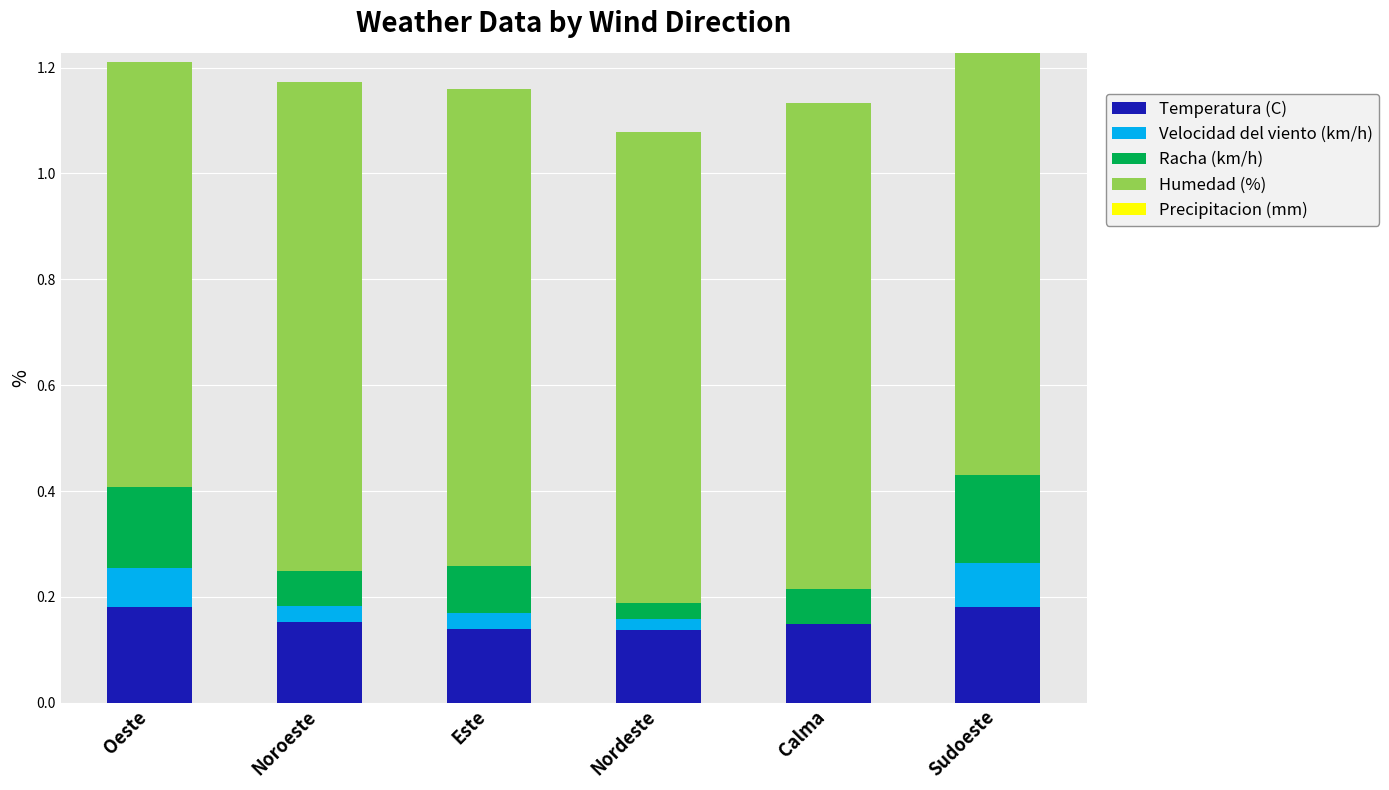

The value of Temperatura (C) at Nordeste is 0.1. True or false?

True